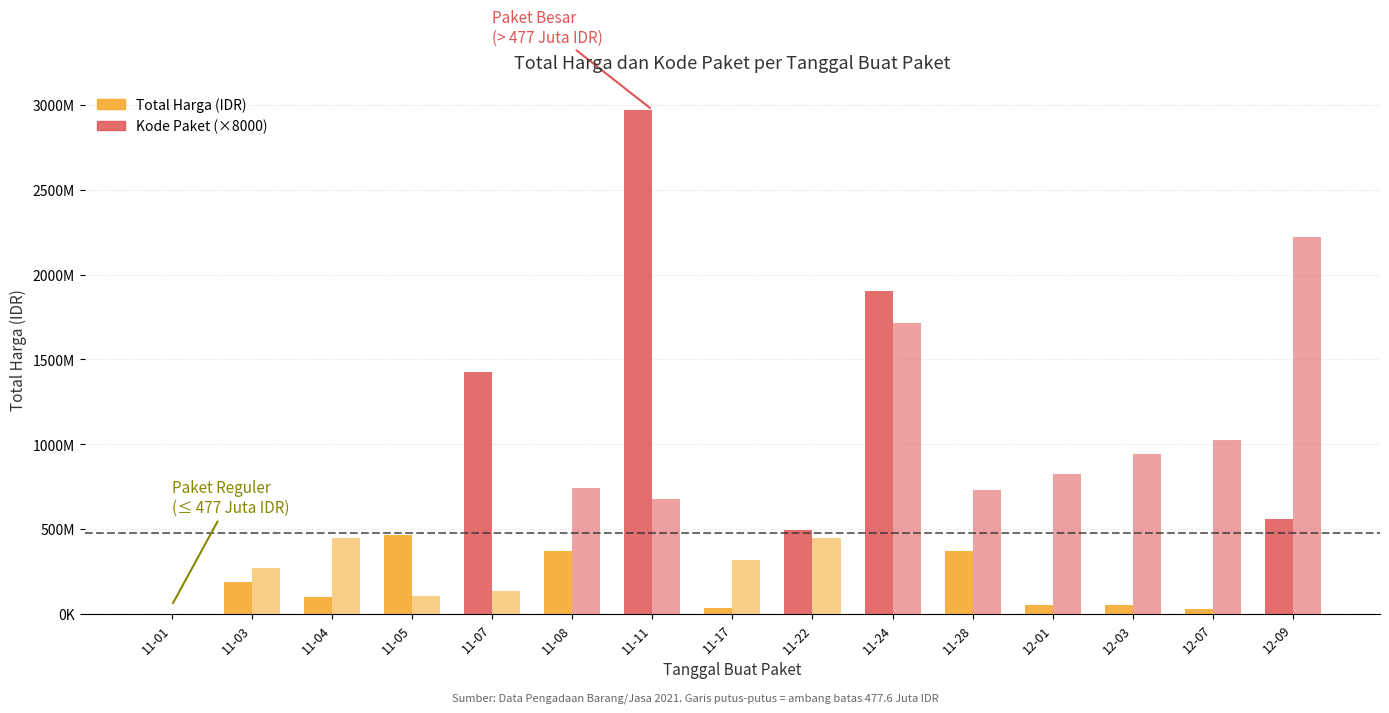

Does the chart contain stacked bars?

No